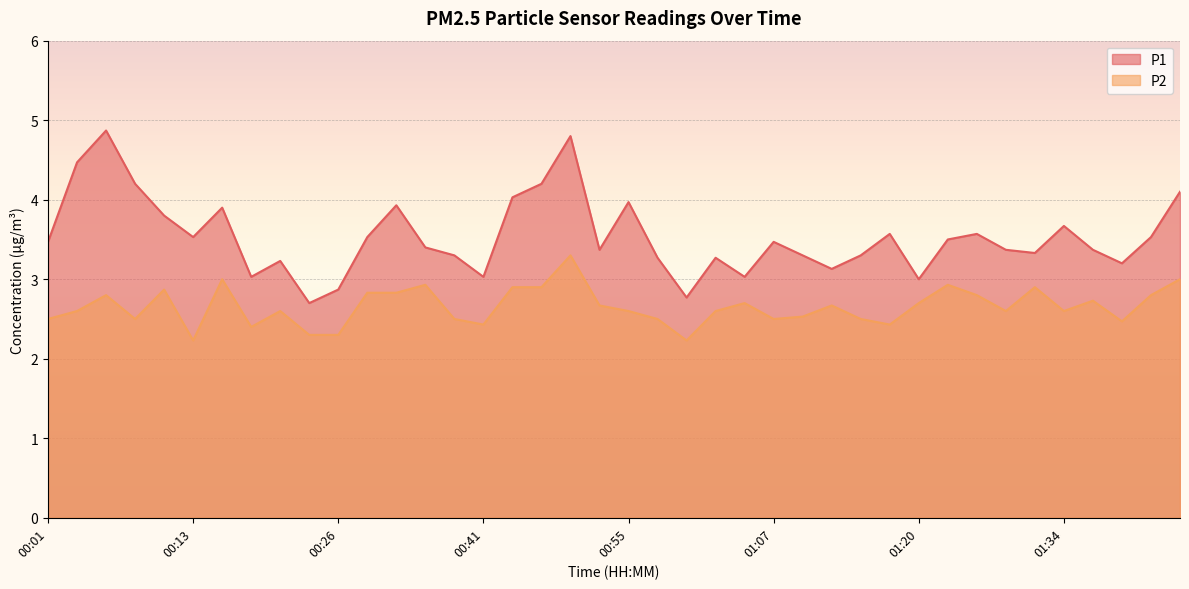

The P2 series shows 1.1 at 00:16. True or false?

False